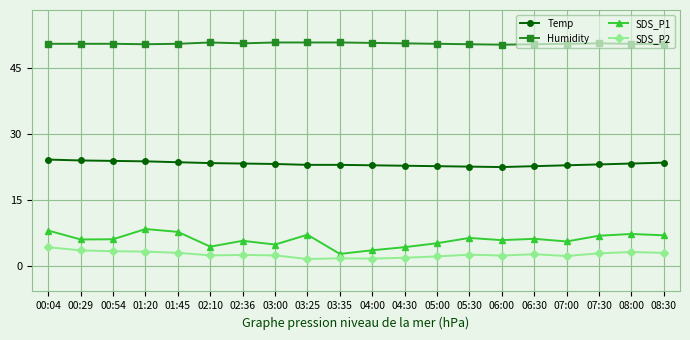

What is the label of the 3rd point from the left?

00:54